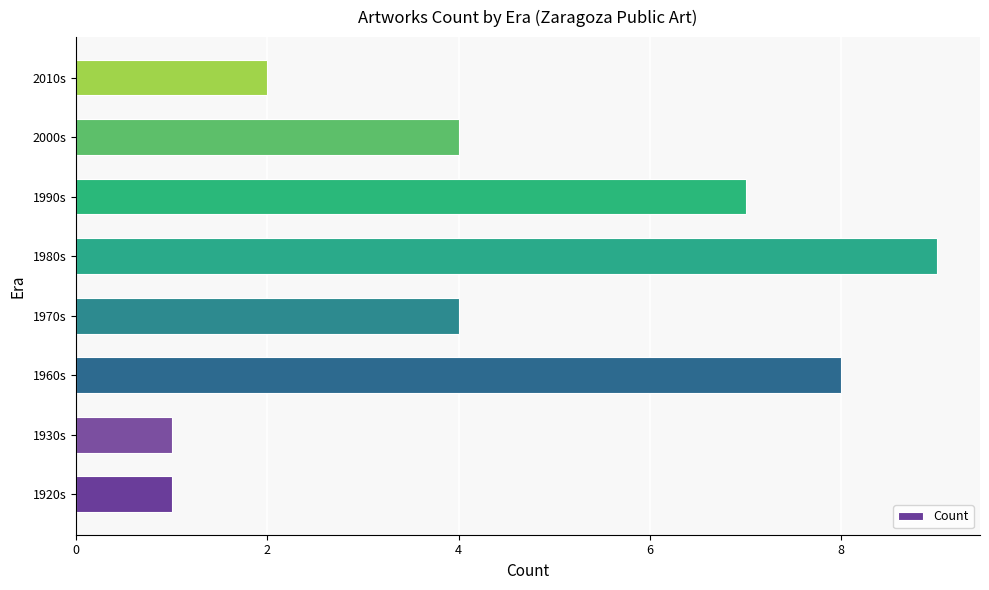

What is the ratio of the value at 1990s to the value at 1980s?

0.8